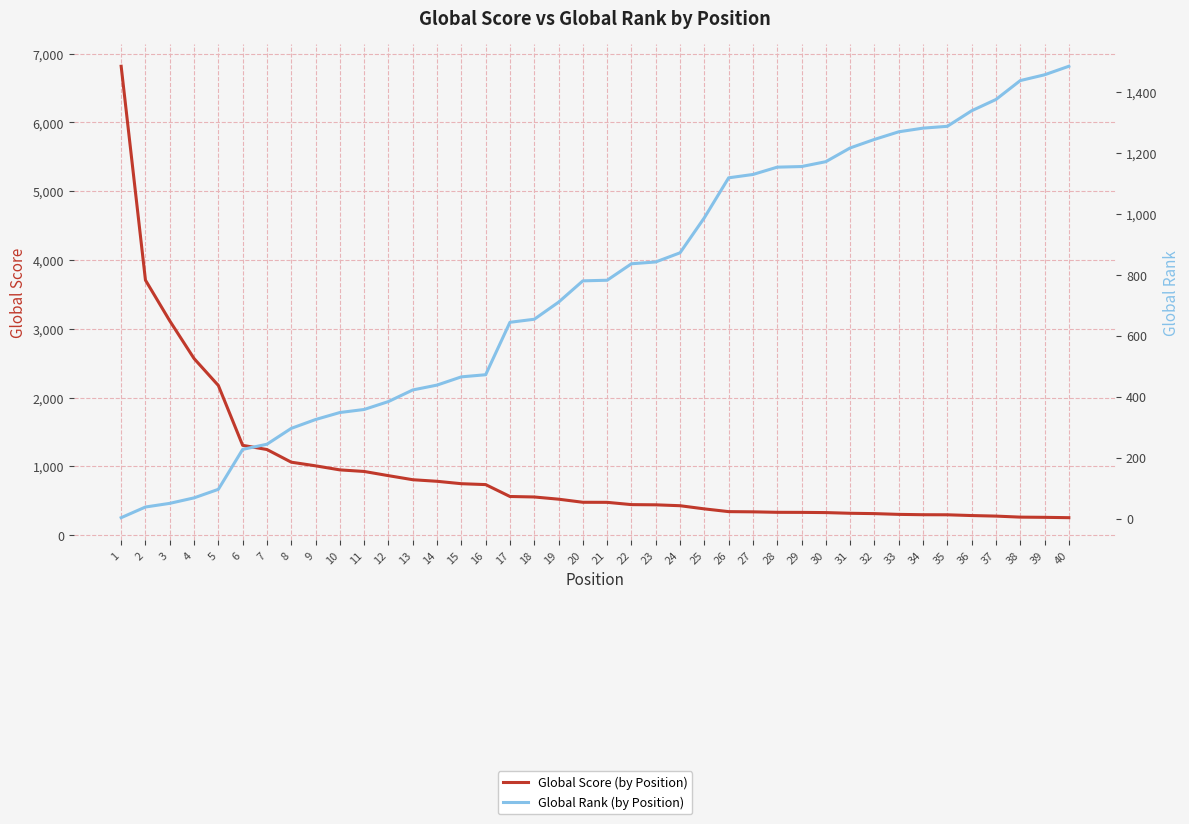

Where do Global Score (by Position) and Global Rank (by Position) first cross each other?

16 and 17